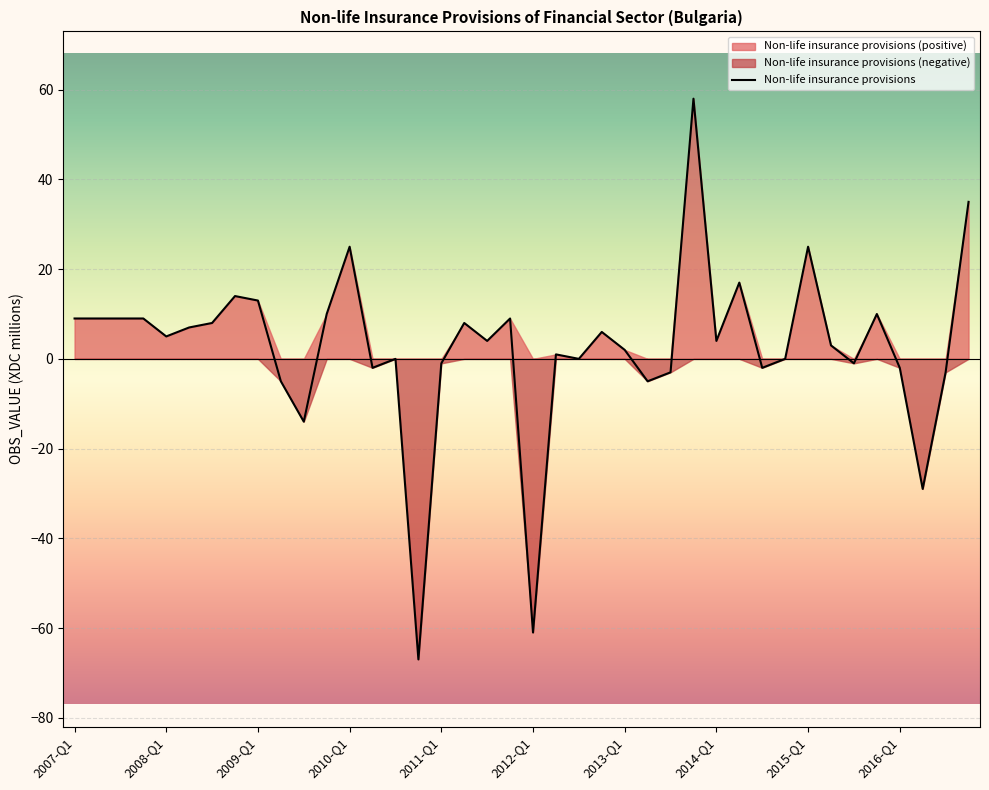

What is the highest value of the Non-life insurance provisions series?

58